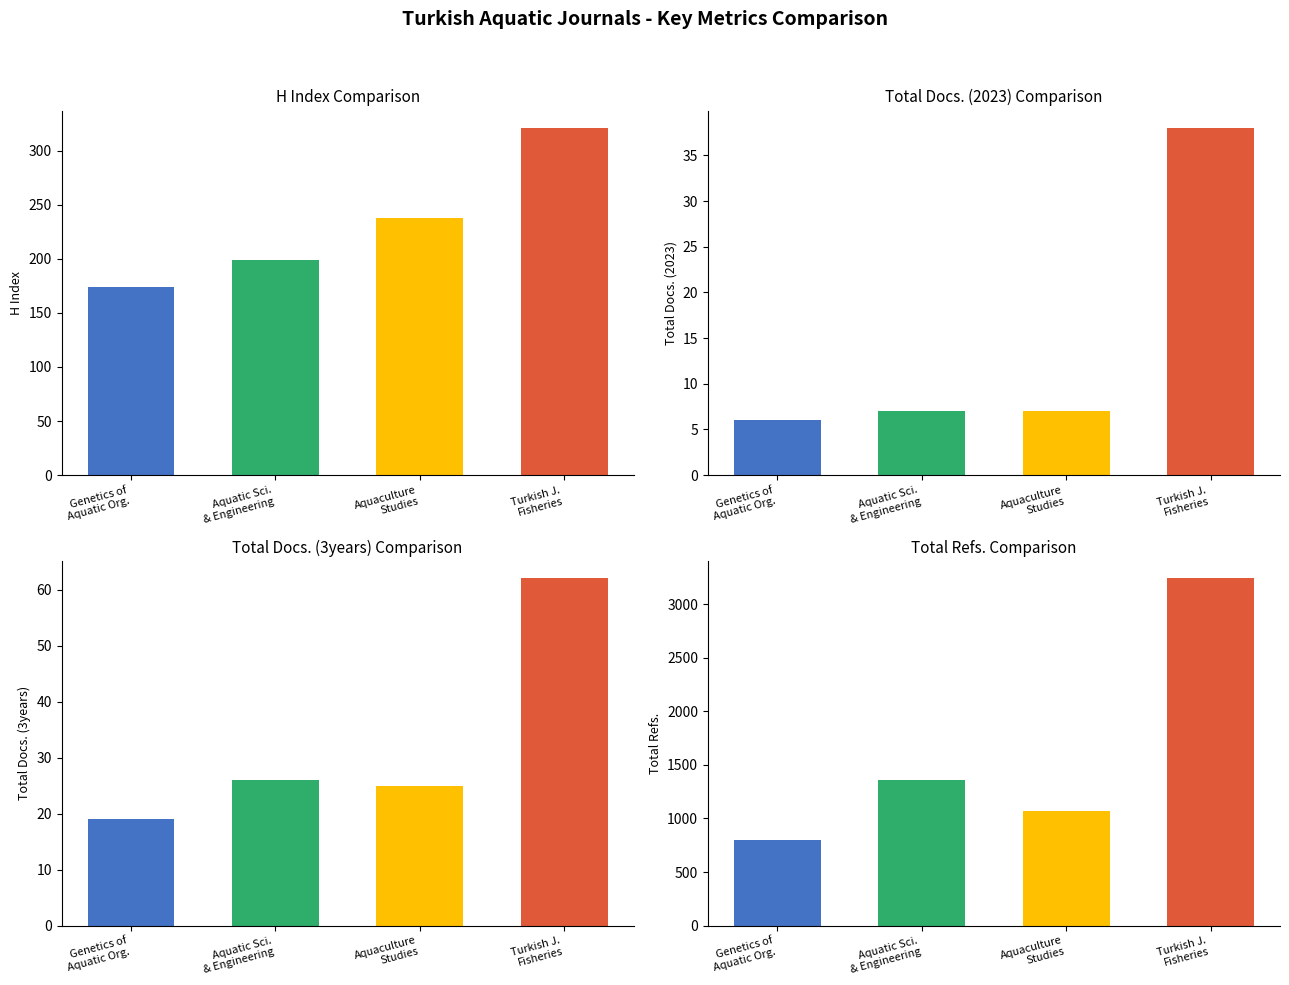

What is the value of the Total Docs. (3years) bar at the 4th from the left?

62